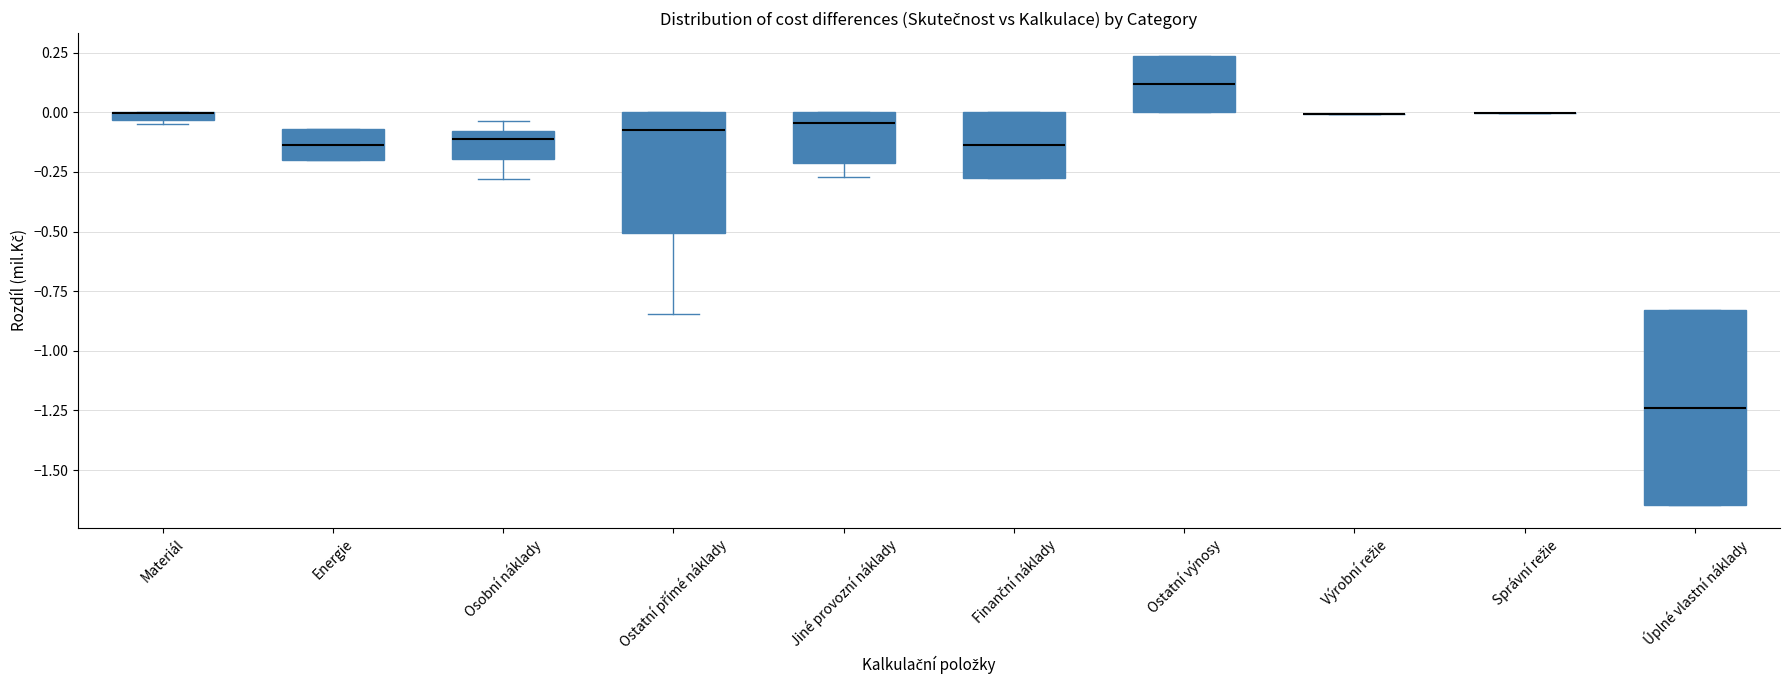

Where is the lower edge of the box for Úplné vlastní náklady on the y-axis? The values are not printed on the chart, so give them approximately, as read against the axis.

-1.65